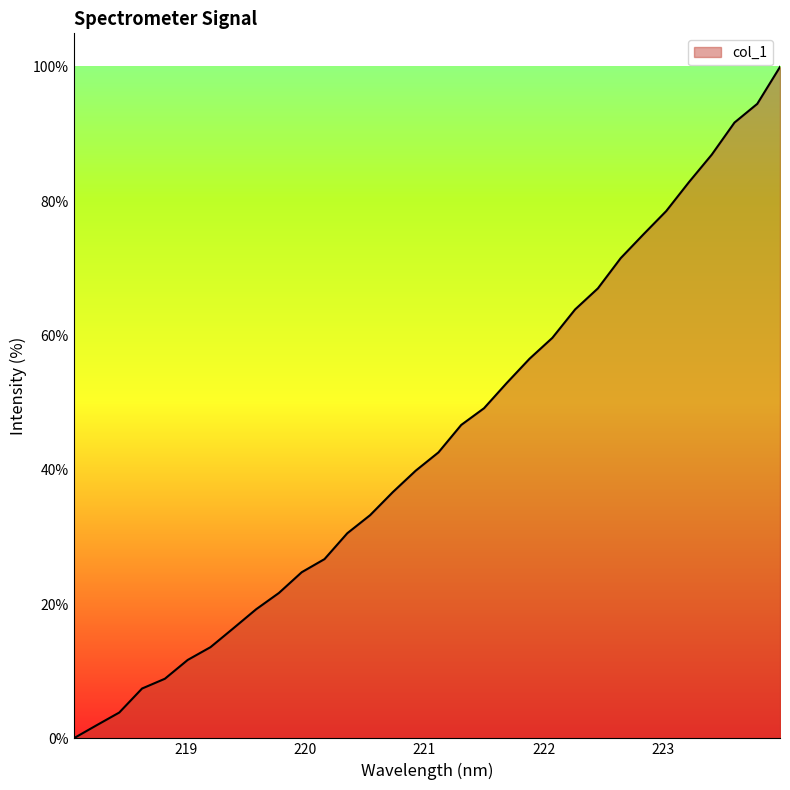

What is the maximum value shown in the chart?

100.0